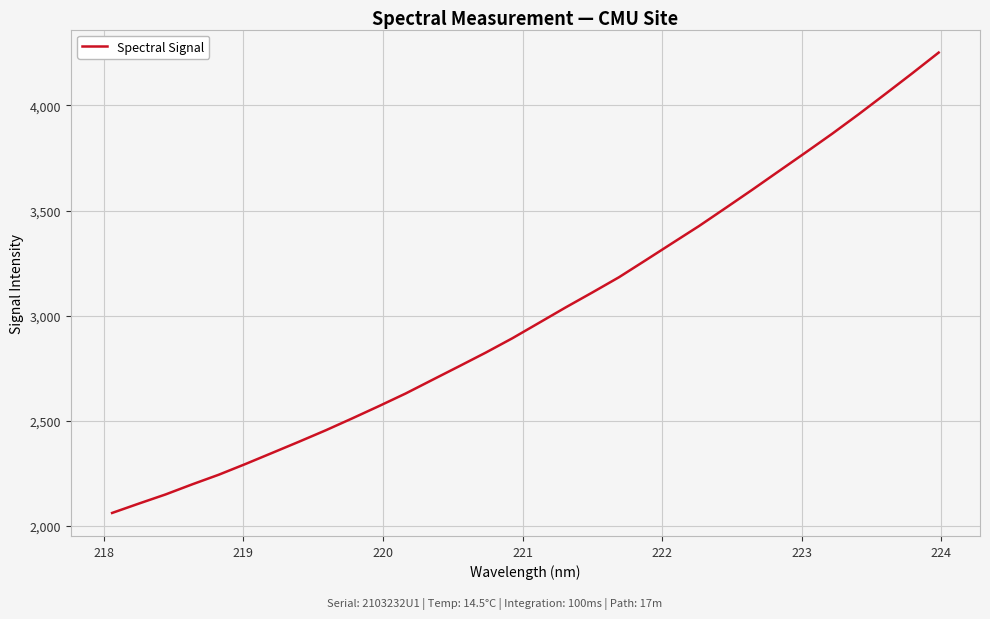

How many values exceed 2966?

16